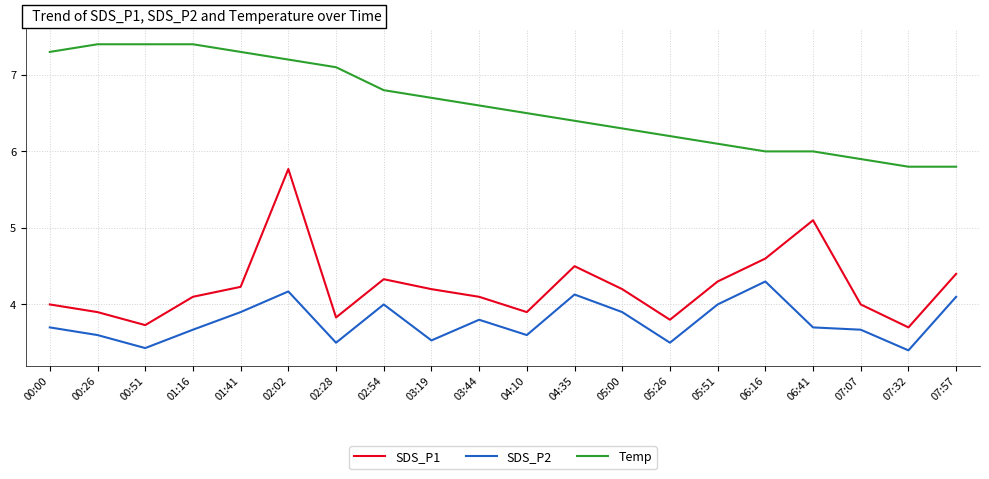

What is the difference between the SDS_P1 values at 06:16 and 02:54?

0.3